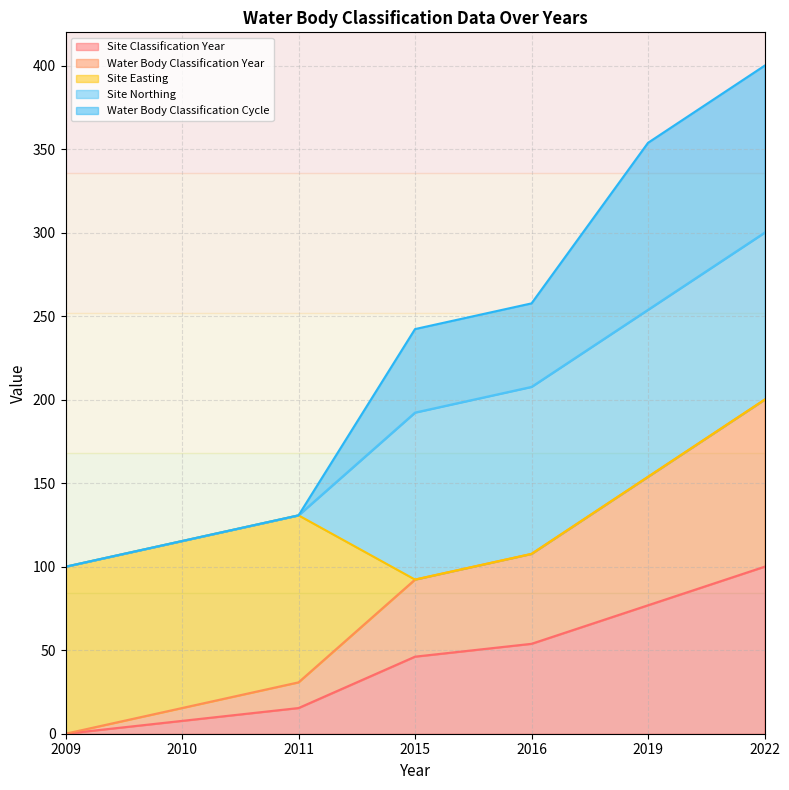

The Water Body Classification Year series shows 91.5 at 2019. True or false?

False